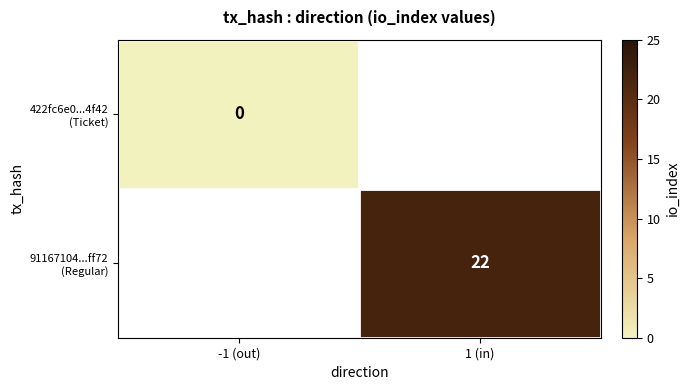

Between -1 (out) and 1 (in), which is larger?

1 (in)